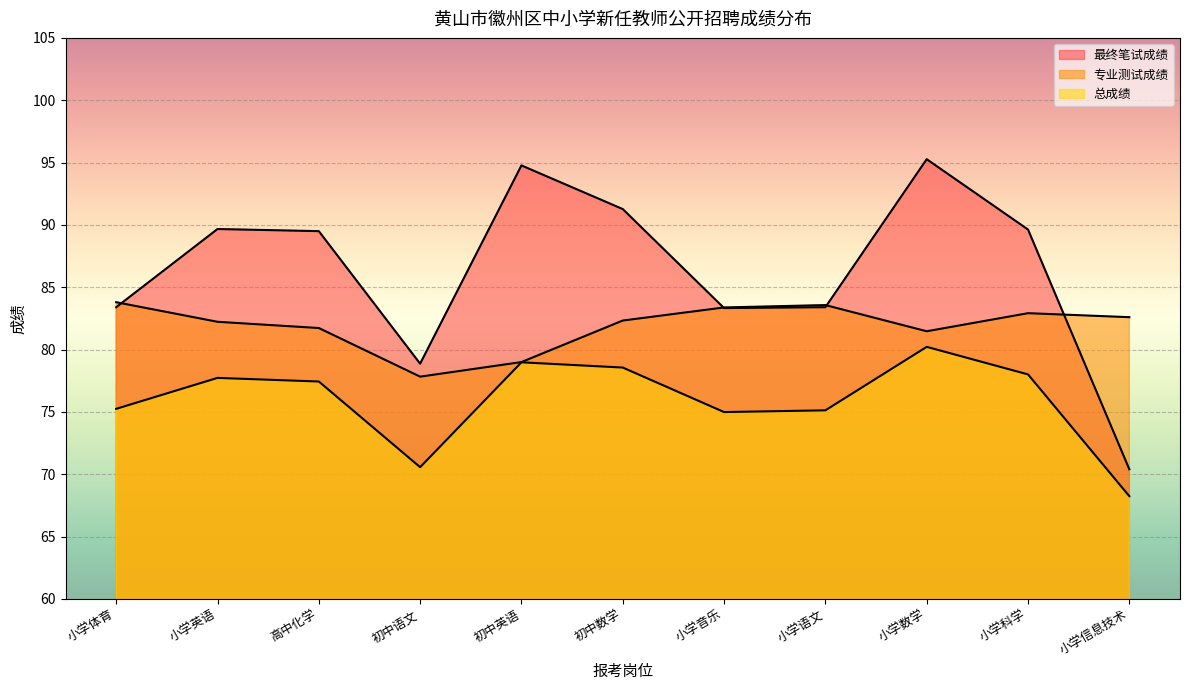

Between which two adjacent categories do 最终笔试成绩 and 专业测试成绩 first intersect?

小学体育 and 小学英语